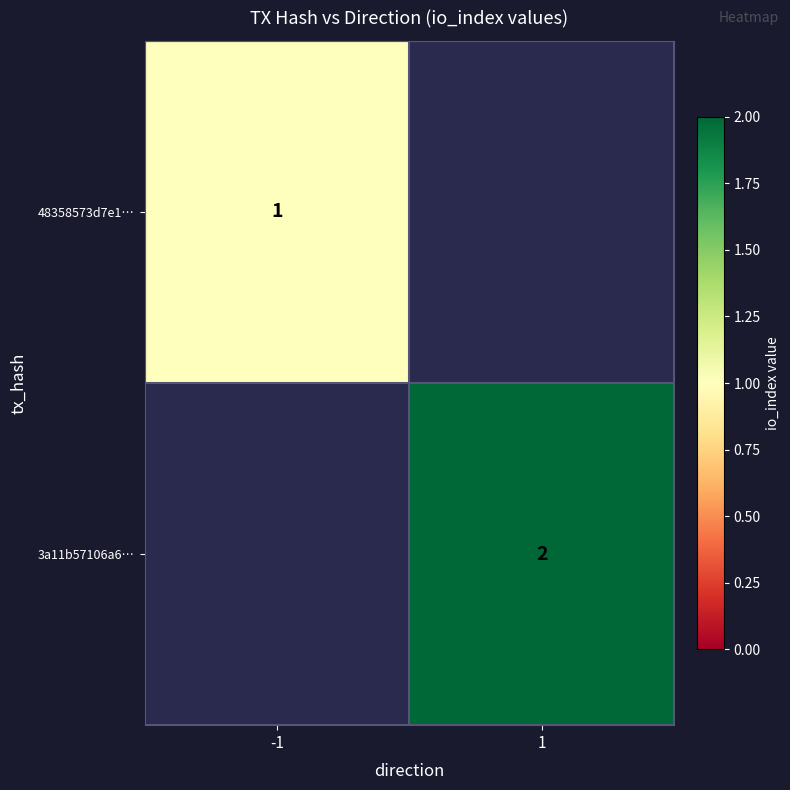

The 48358573d7e1… series shows 1 at -1. True or false?

True